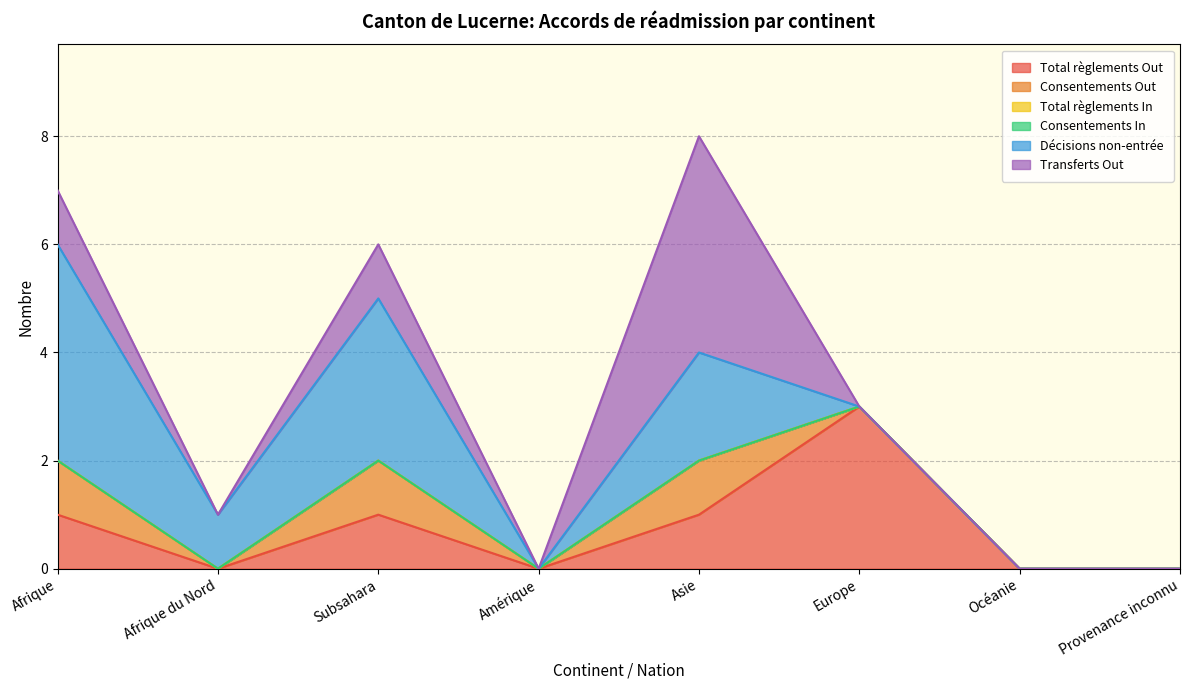

Rank the series by their maximum value, from lowest to highest.

Total règlements In, Consentements In, Consentements Out, Total règlements Out, Décisions non-entrée, Transferts Out